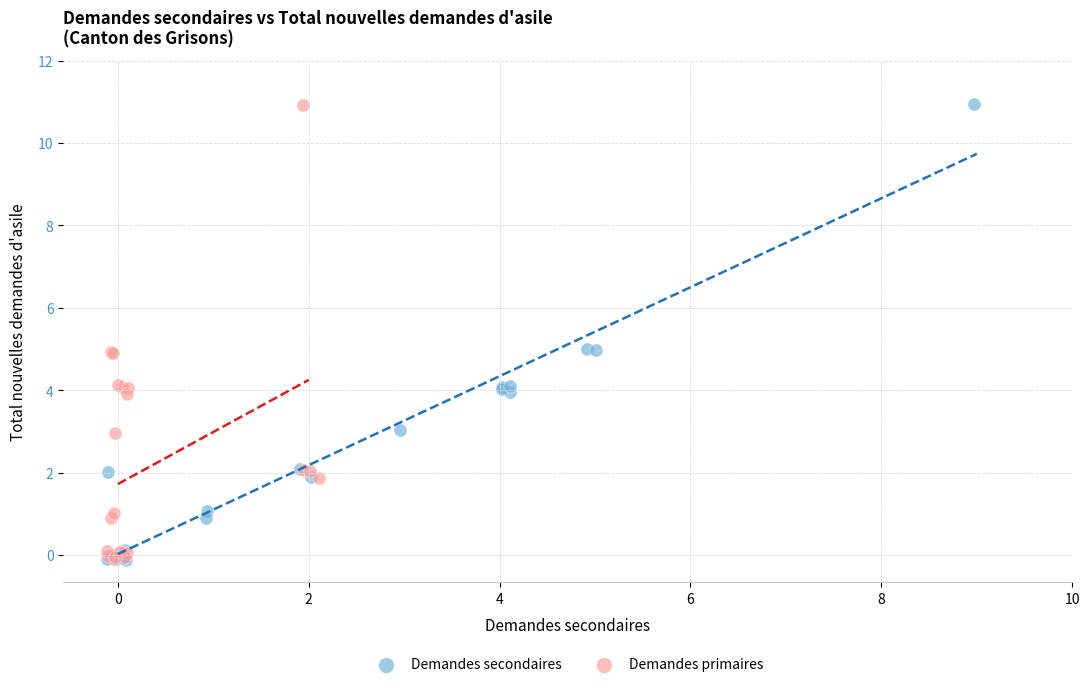

Which series has the largest Y range (max minus min)?

Demandes secondaires